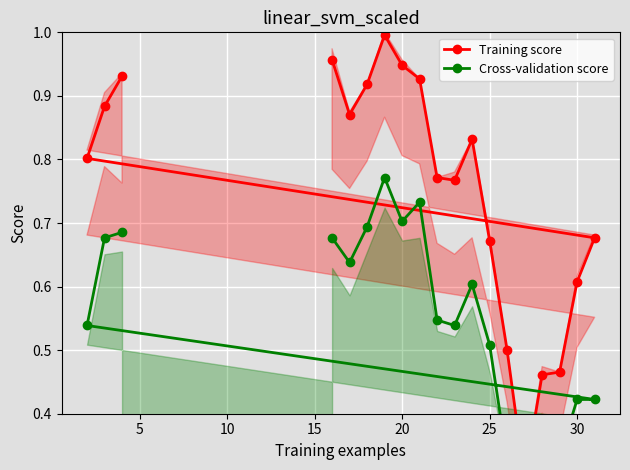

In Cross-validation score, how many points are lower than both neighbors (excluding endpoints)?

4